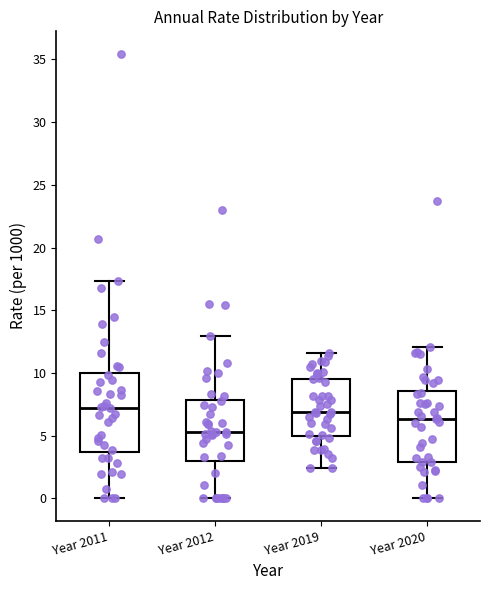

Reading left to right, transcribe this box plot: for each box, give where its median line is, the range the box spans, and where its two whiskers end, as read against the y-axis. The values are not printed on the chart, so give them approximately, as read against the axis.

Year 2011: median 7.0, box 3.5 to 10.0, whiskers 0.0 to 17.5
Year 2012: median 5.5, box 3.0 to 8.0, whiskers 0.0 to 13.0
Year 2019: median 7.0, box 5.0 to 9.5, whiskers 2.5 to 11.5
Year 2020: median 6.5, box 3.0 to 8.5, whiskers 0.0 to 12.0